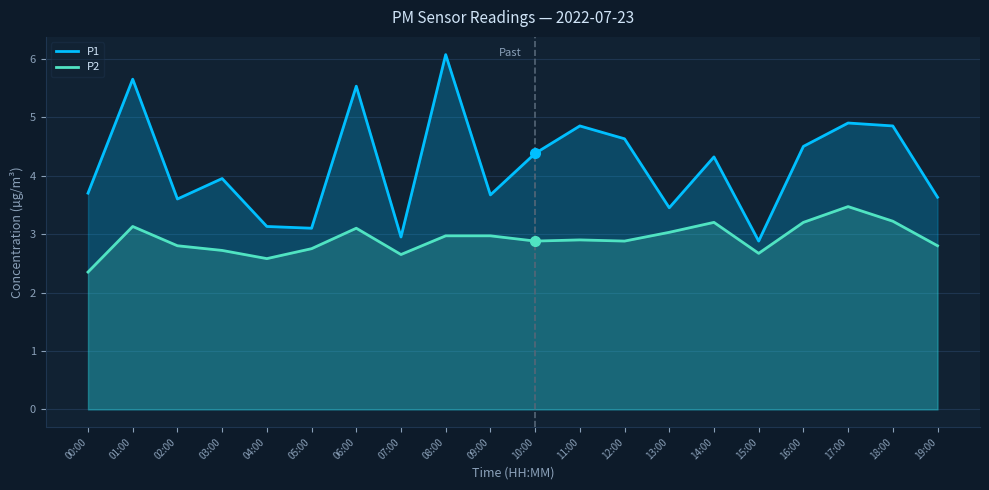

What is the value of the P2 point at the 20th from the left?

2.8